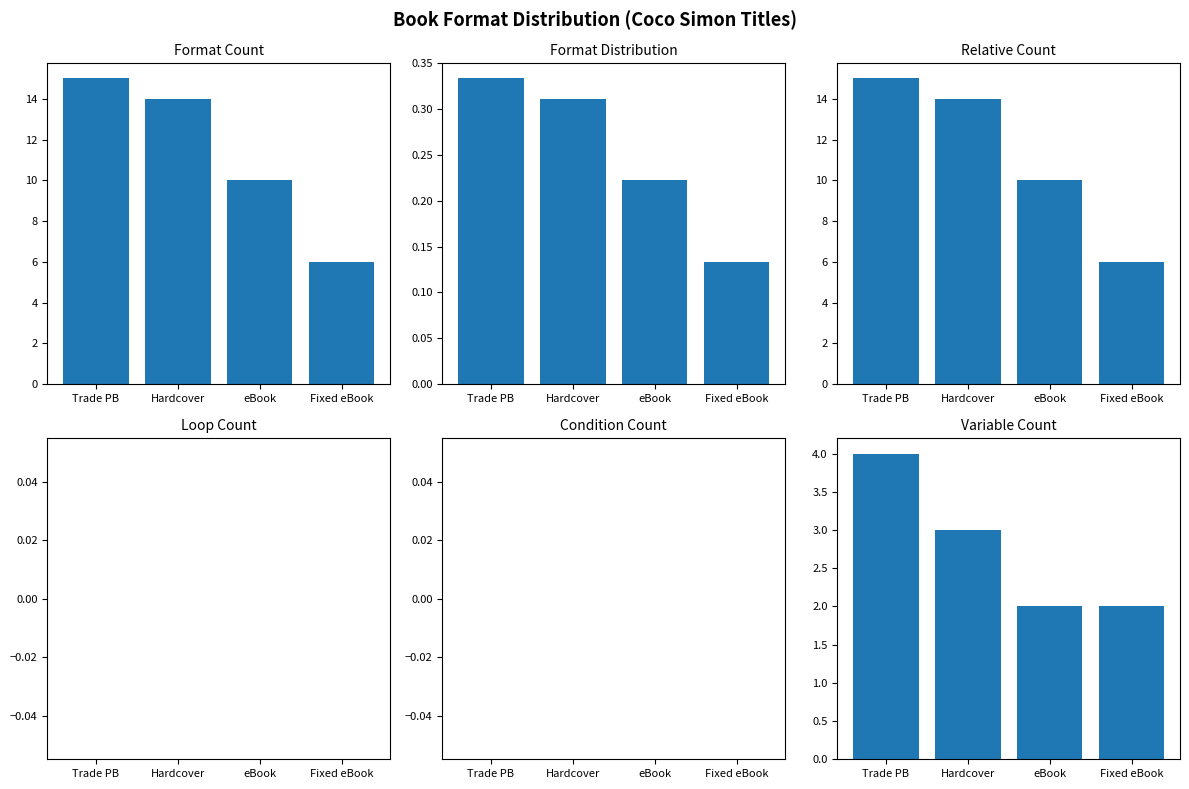

Reading left to right, extract all data points from this chart.

Format Count: Trade PB=15.0	Hardcover=14.0	eBook=10.0	Fixed eBook=6.0
Format Proportion: Trade PB=0.3	Hardcover=0.3	eBook=0.2	Fixed eBook=0.1
Relative Count: Trade PB=15.0	Hardcover=14.0	eBook=10.0	Fixed eBook=6.0
Loop Count: Trade PB=0.0	Hardcover=0.0	eBook=0.0	Fixed eBook=0.0
Condition Count: Trade PB=0.0	Hardcover=0.0	eBook=0.0	Fixed eBook=0.0
Variable Count: Trade PB=4.0	Hardcover=3.0	eBook=2.0	Fixed eBook=2.0